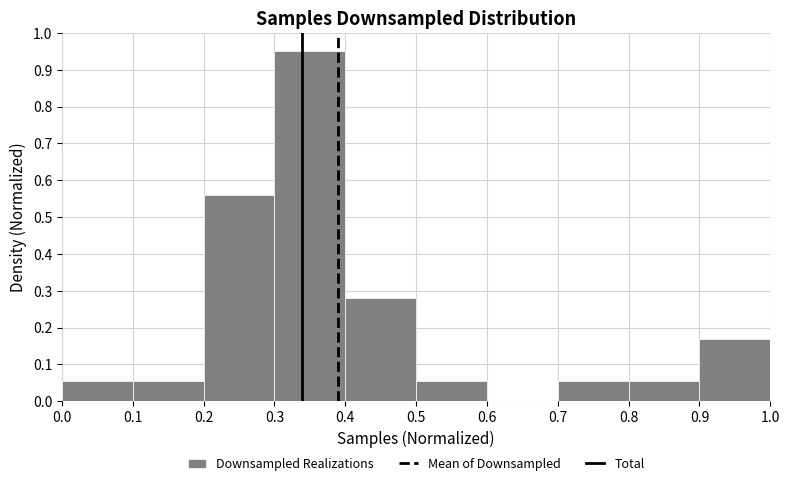

What is the height of the bar covering 0.2 to 0.3 on the x-axis? The values are not printed on the chart, so give them approximately, as read against the axis.

0.56